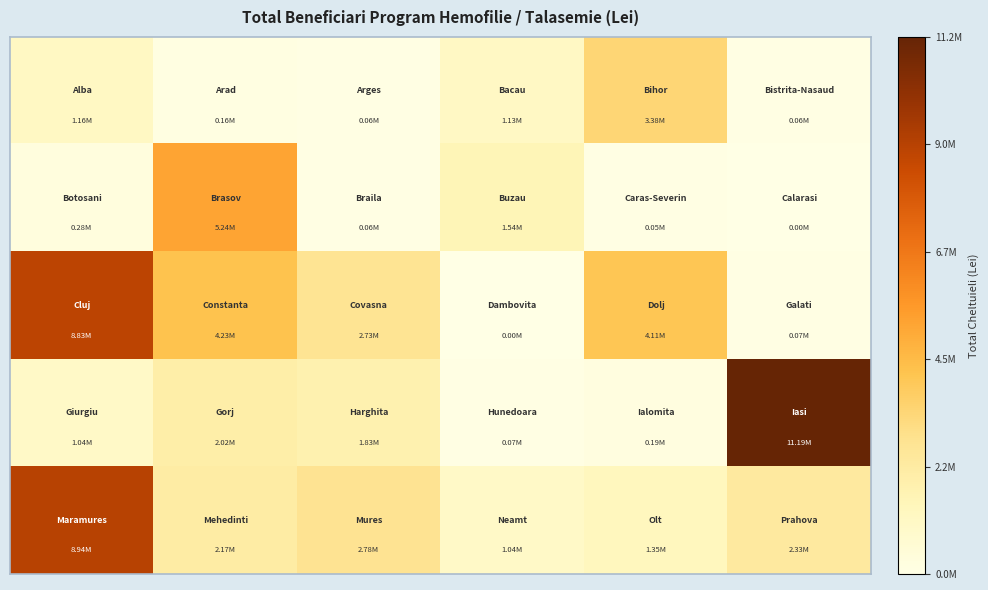

What is the greatest value displayed?

11187984.4